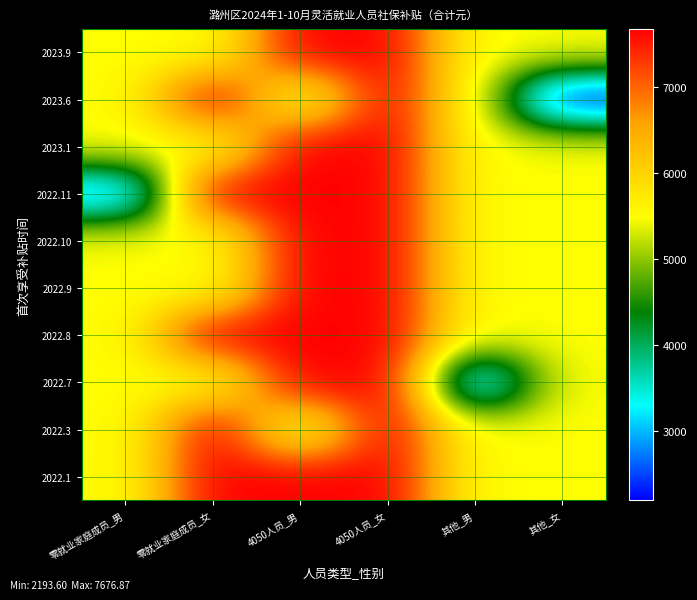

Count the number of categories in the chart.

6